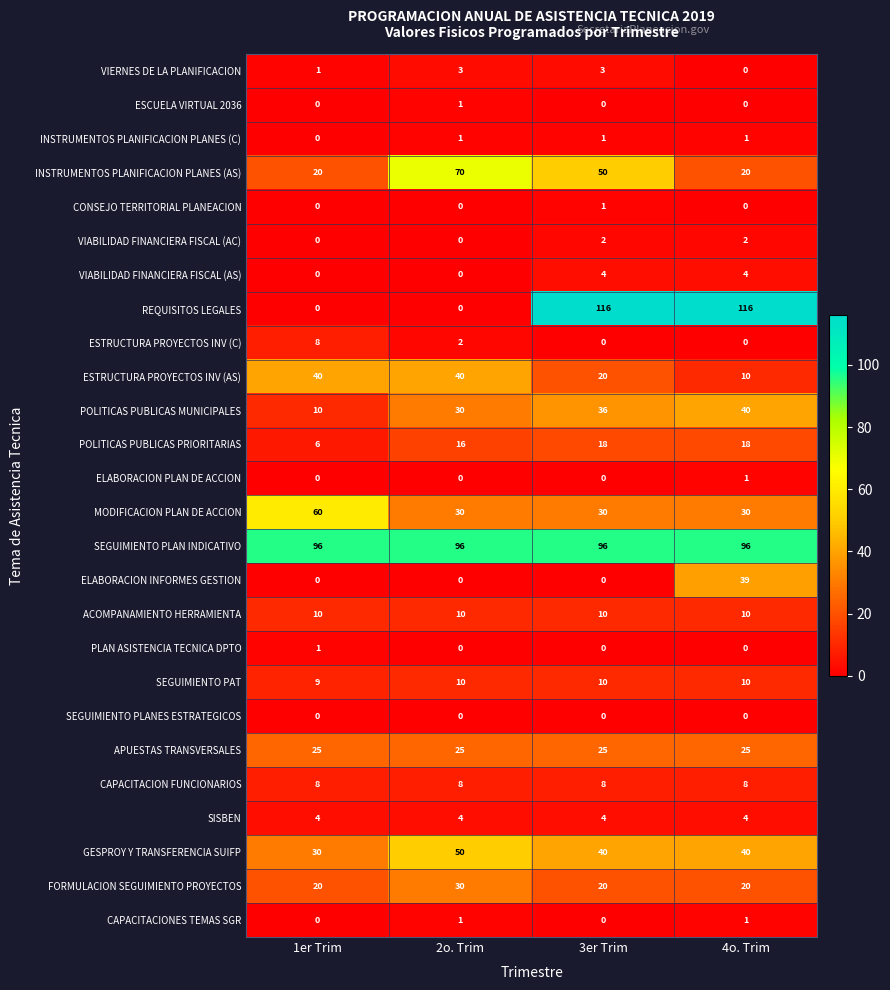

What is the difference between the maximum and minimum values in the MODIFICACION PLAN DE ACCION series?

30